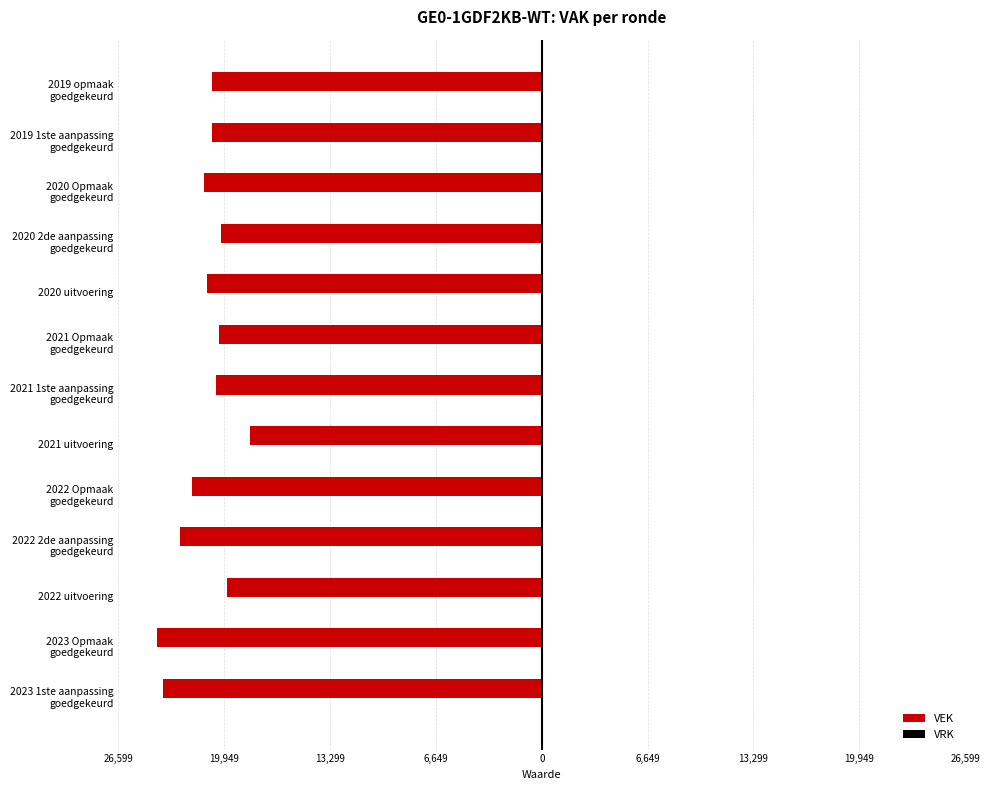

Are the bars horizontal?

Yes